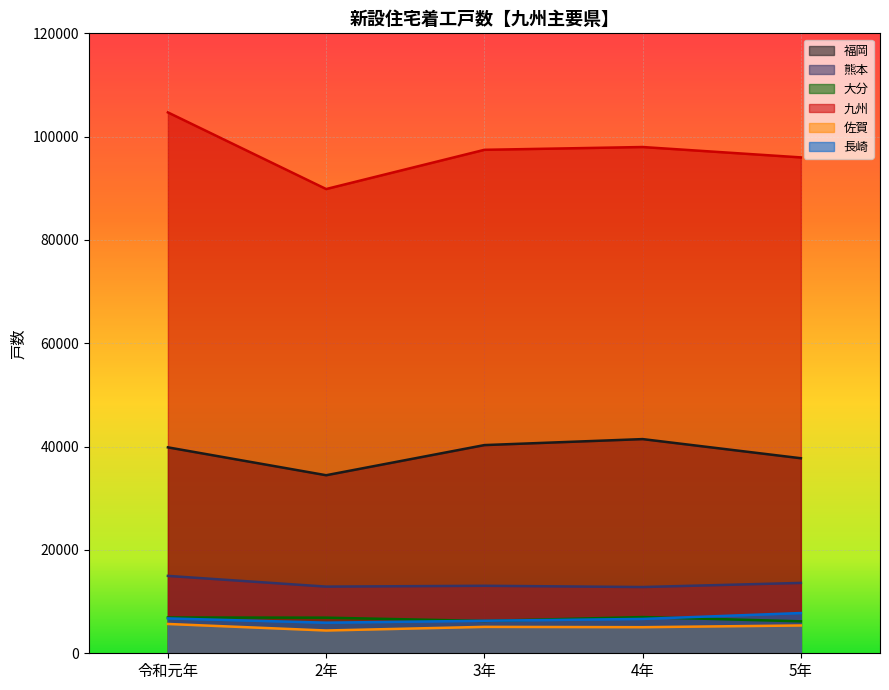

What is the smallest value displayed?

4409